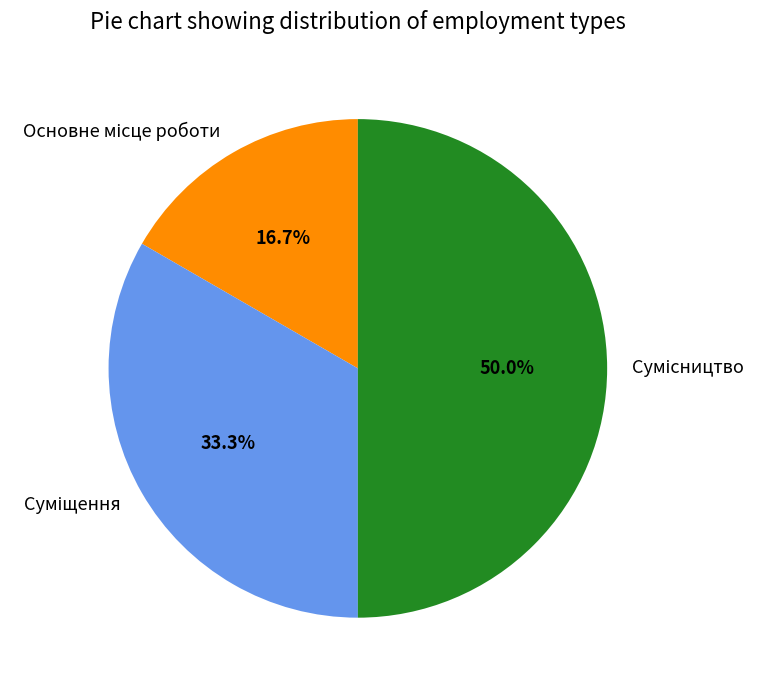

What percentage is the Сумісництво slice, to the nearest percent?

50%